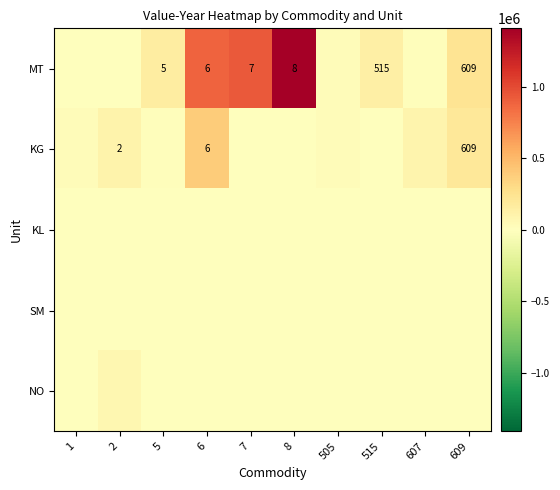

The value of MT at 515 is 515. True or false?

True